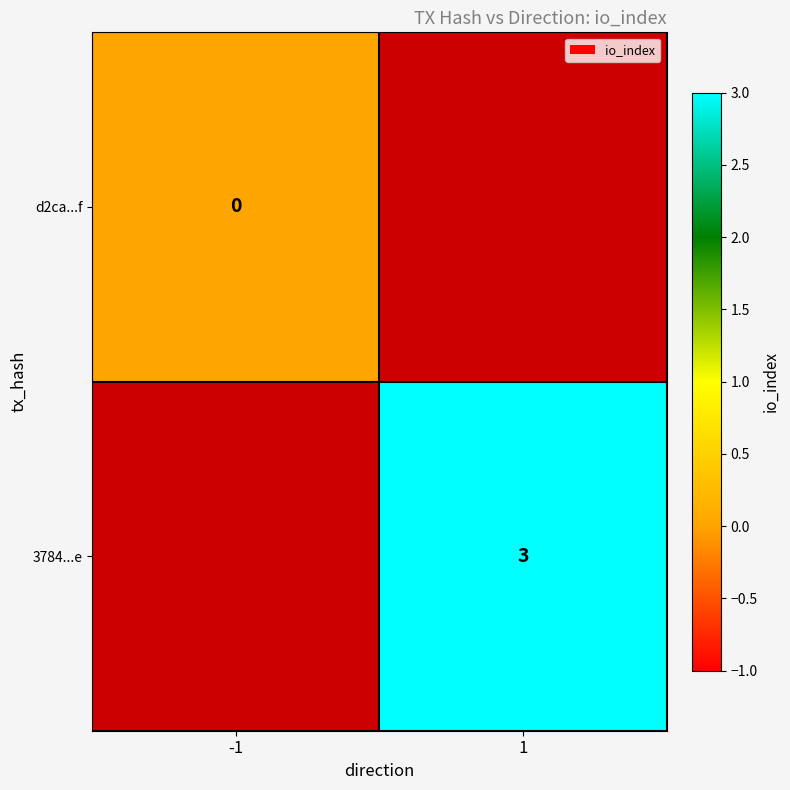

True or false: 3784...e has a value of 3 at 1.

True